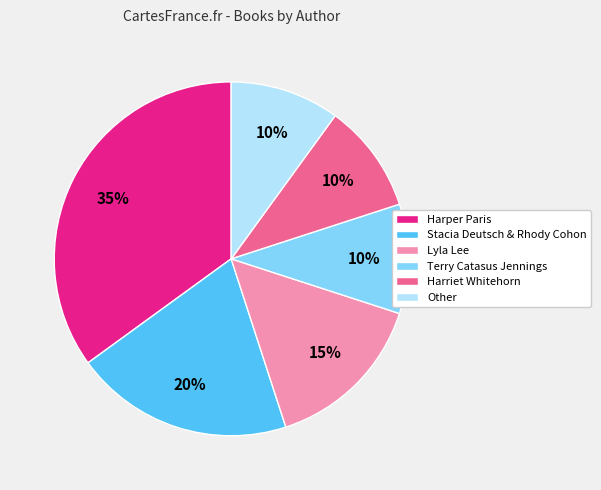

Which has a higher value, Harper Paris or Other?

Harper Paris